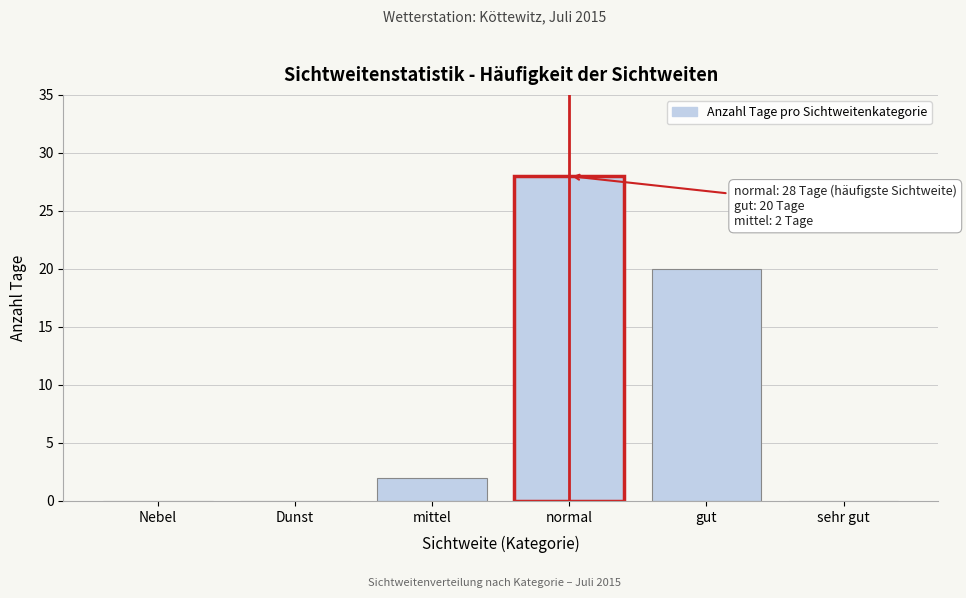

Reading left to right, what are all the values shown in this chart?

Nebel=0	Dunst=0	mittel=2	normal=28	gut=20	sehr gut=0